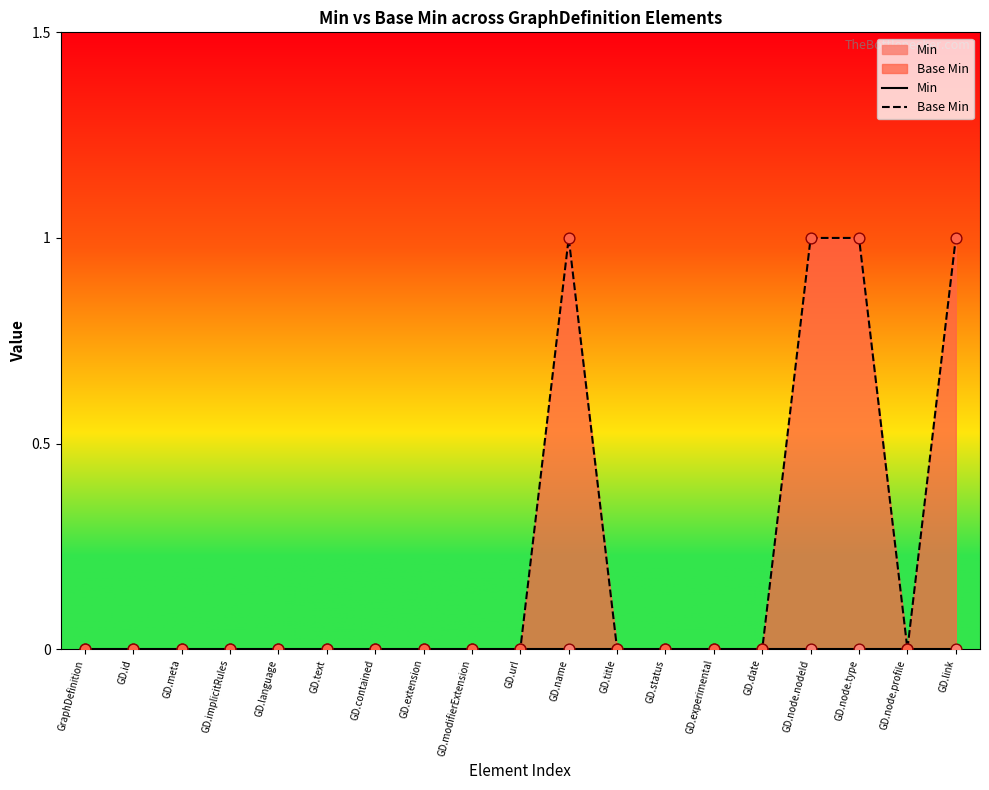

At which category is the sum across all series the highest?

GD.name